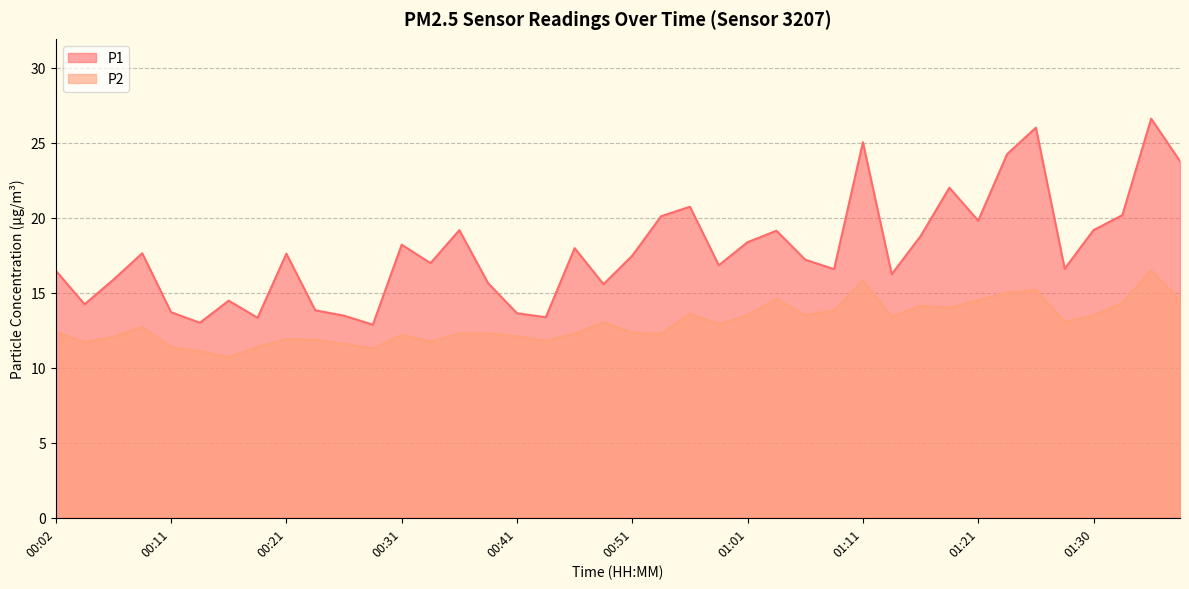

Which series changed the most between 00:21 and 00:46?

P2